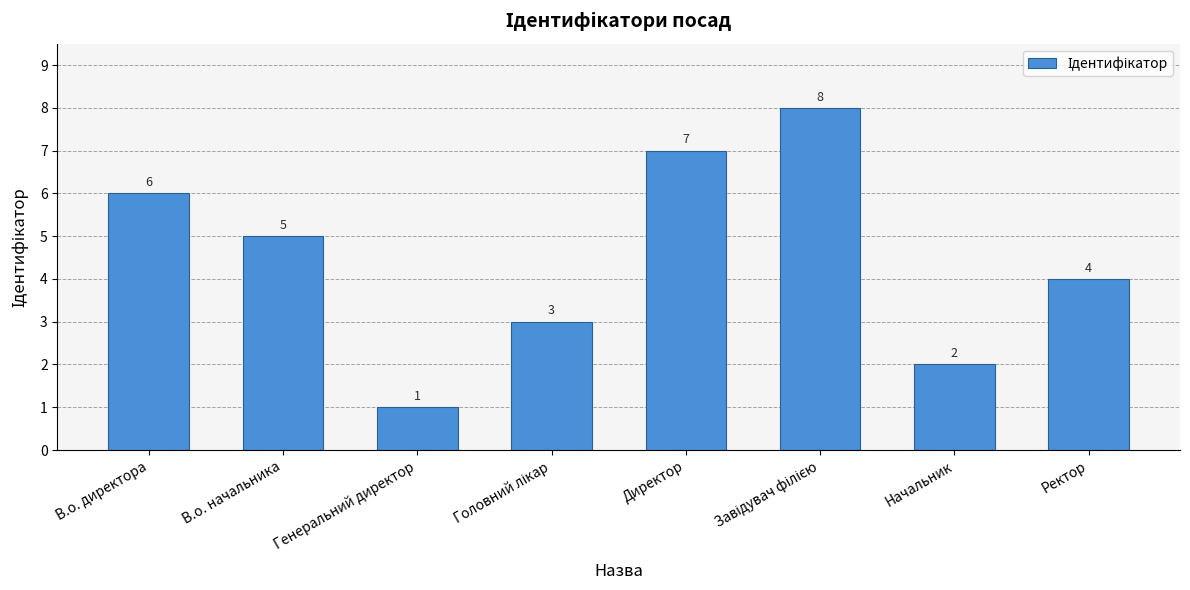

What is the value of the 7th bar from the left?

2